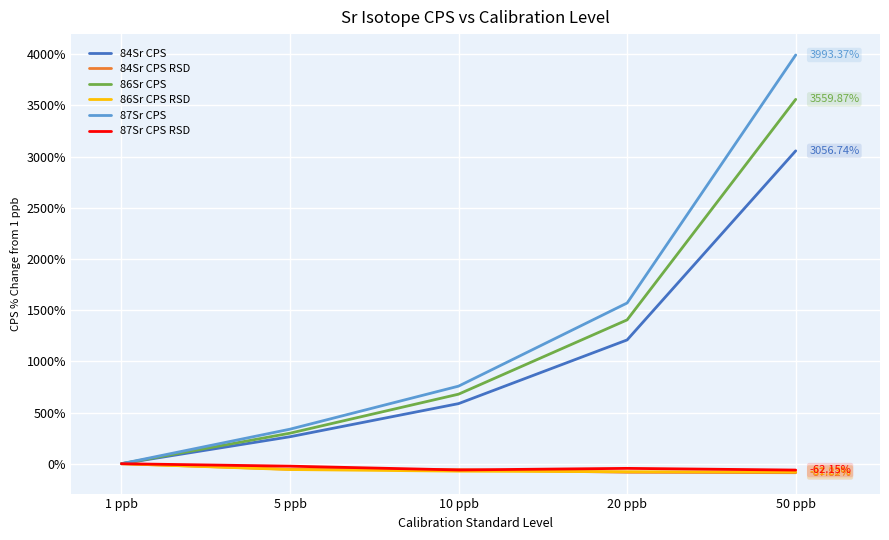

True or false: 87Sr CPS RSD has more than 2 interior local peaks.

False